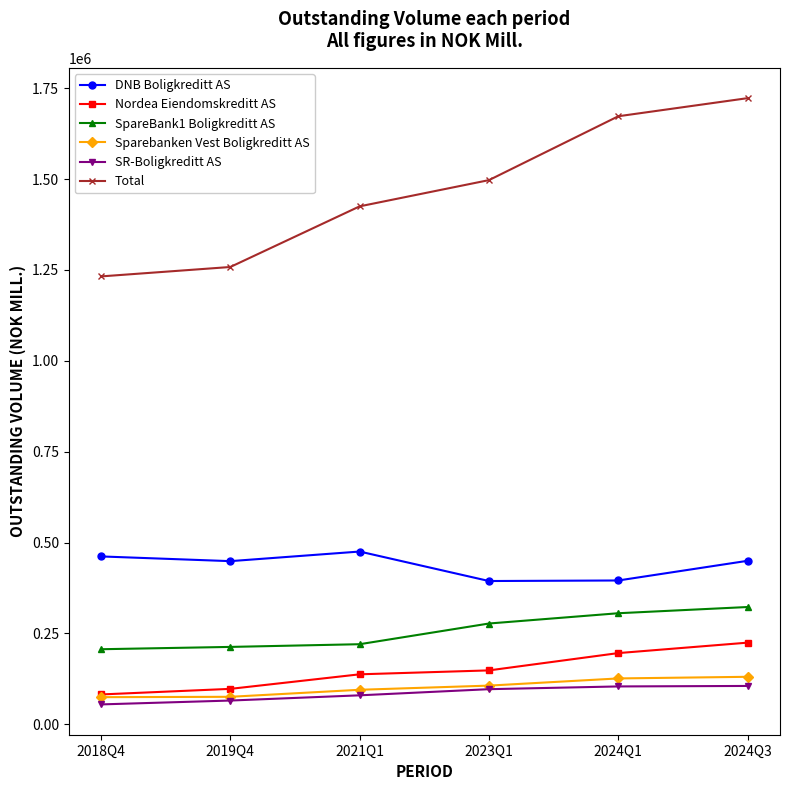

What is the difference between the highest and lowest values at 2024Q3?

1617083.4